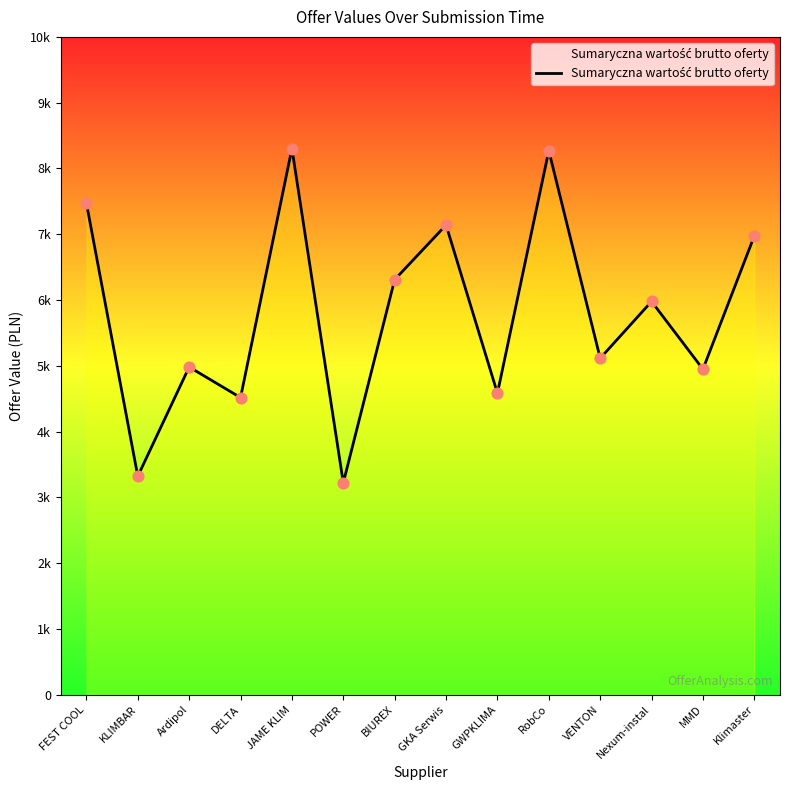

Approximately how many times larger is the value at MMD compared to VENTON?

1.0